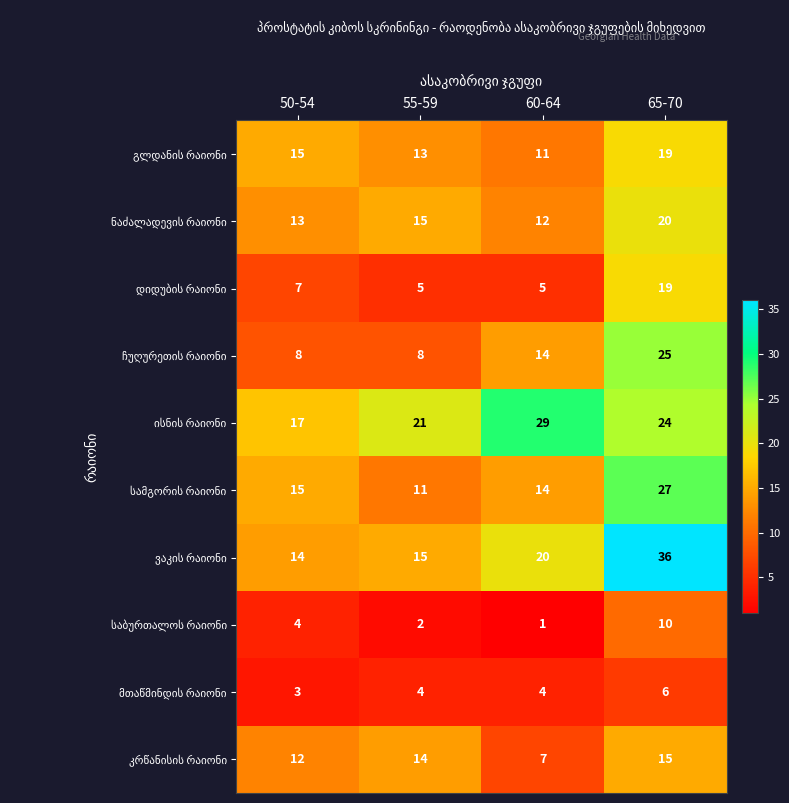

What is the difference between the highest and lowest values at 55-59?

19